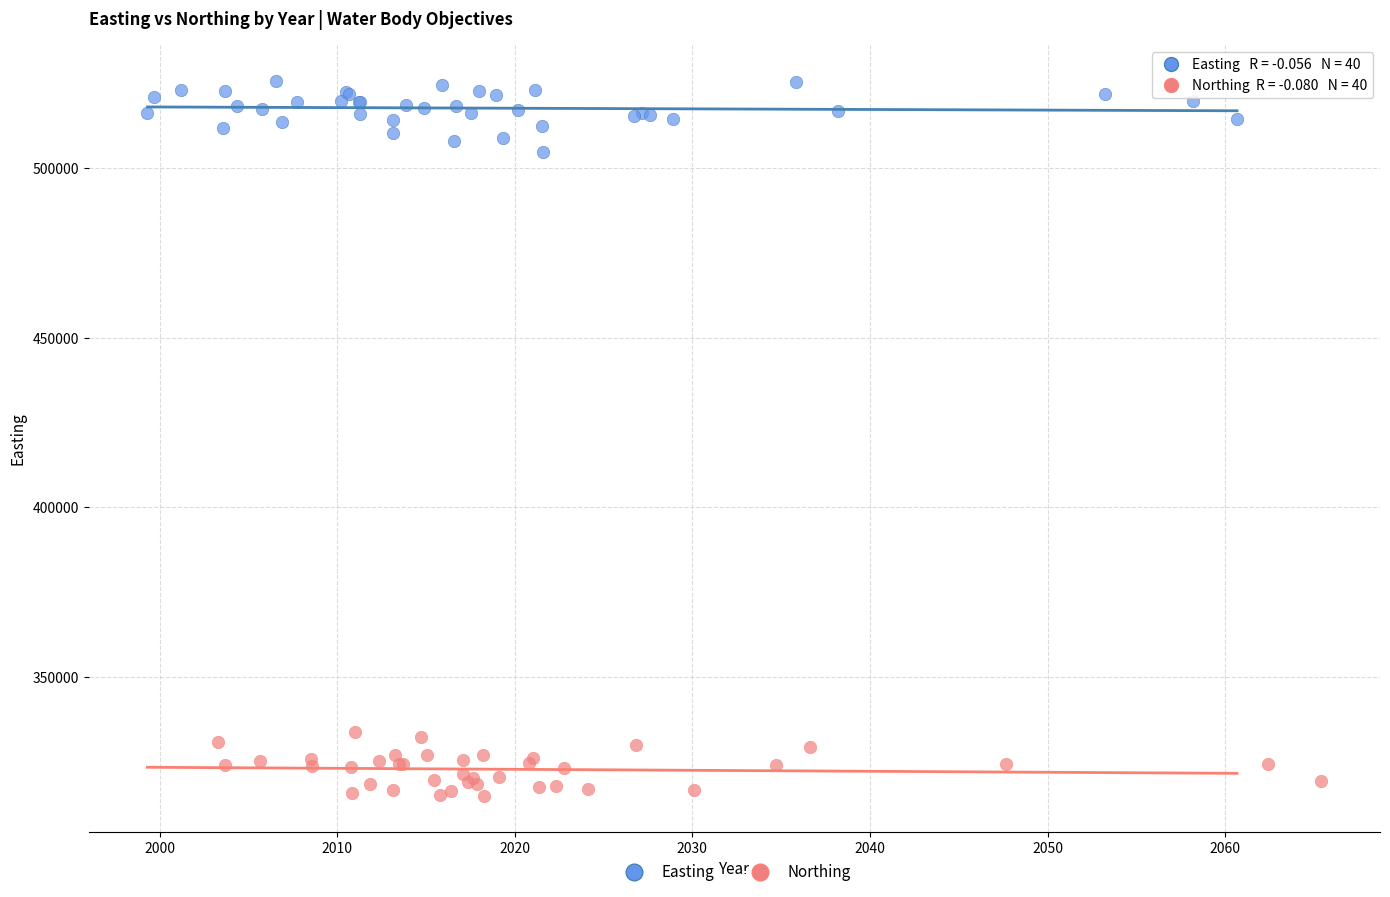

Which series reaches the minimum Y coordinate?

Northing